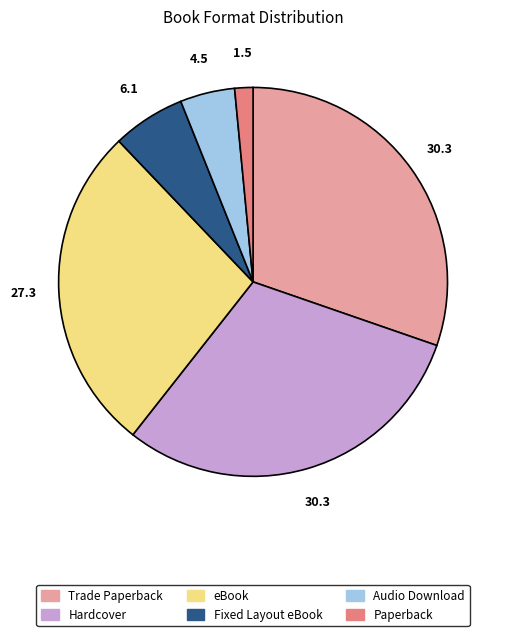

Which slice is the smallest?

Paperback